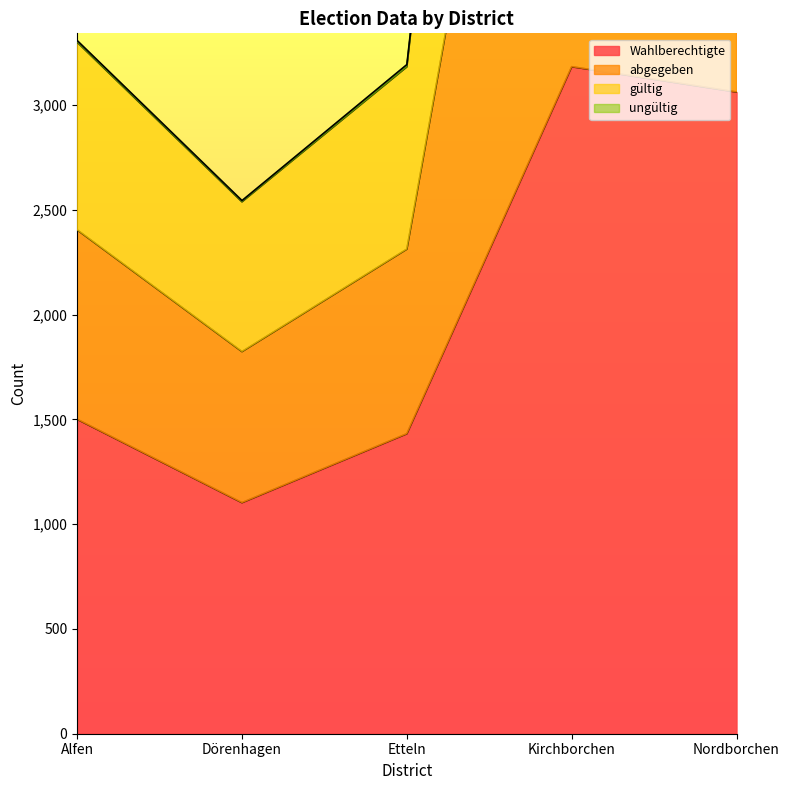

What is the approximate value of Wahlberechtigte at Etteln, to the nearest 50?

1450